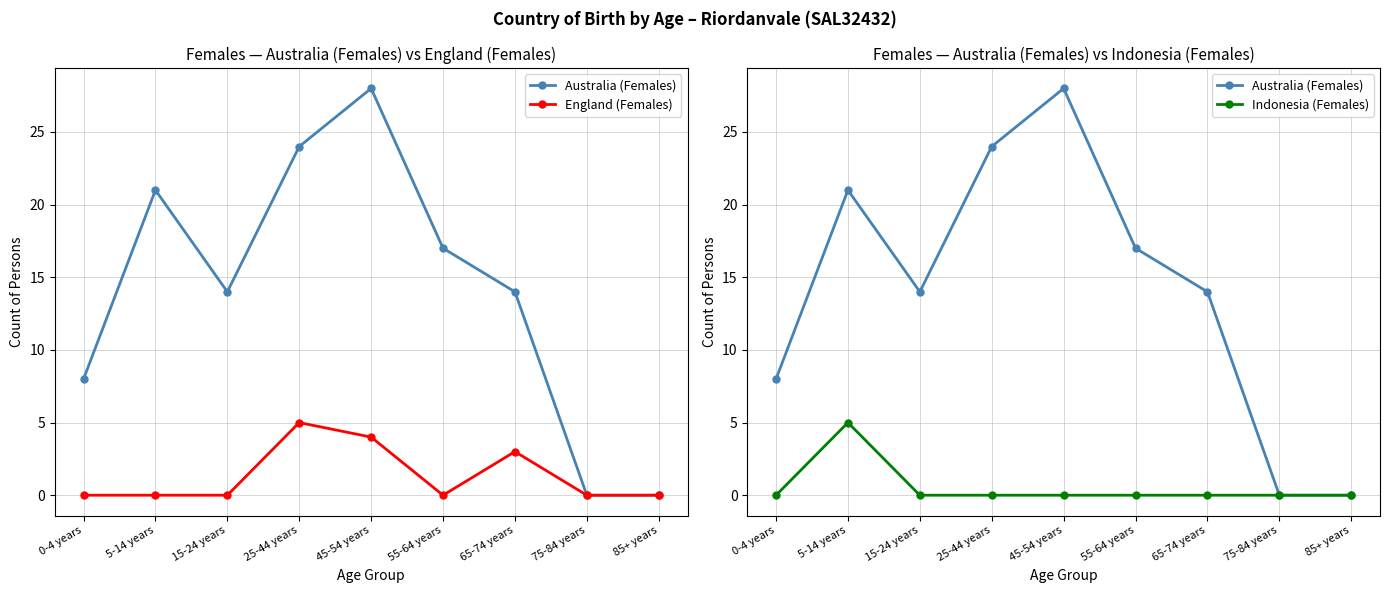

What is the label of the 8th point from the left?

75-84 years